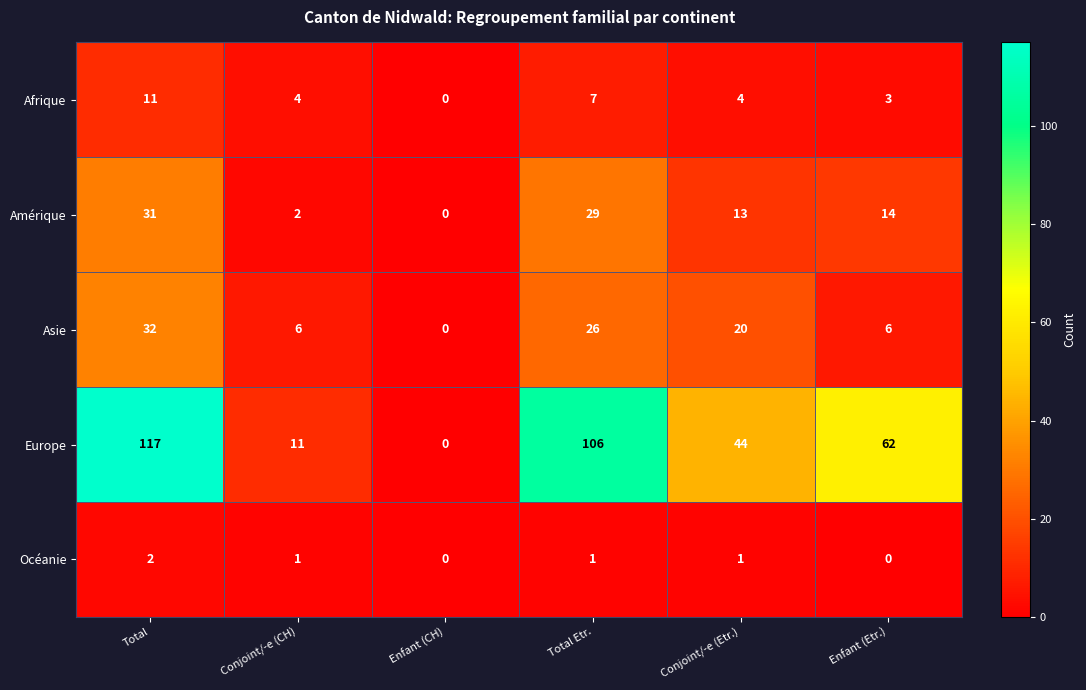

Reading left to right, extract all data points from this chart.

Afrique: Total=11	Conjoint/-e (CH)=4	Enfant (CH)=0	Total Etr.=7	Conjoint/-e (Etr.)=4	Enfant (Etr.)=3
Amérique: Total=31	Conjoint/-e (CH)=2	Enfant (CH)=0	Total Etr.=29	Conjoint/-e (Etr.)=13	Enfant (Etr.)=14
Asie: Total=32	Conjoint/-e (CH)=6	Enfant (CH)=0	Total Etr.=26	Conjoint/-e (Etr.)=20	Enfant (Etr.)=6
Europe: Total=117	Conjoint/-e (CH)=11	Enfant (CH)=0	Total Etr.=106	Conjoint/-e (Etr.)=44	Enfant (Etr.)=62
Océanie: Total=2	Conjoint/-e (CH)=1	Enfant (CH)=0	Total Etr.=1	Conjoint/-e (Etr.)=1	Enfant (Etr.)=0